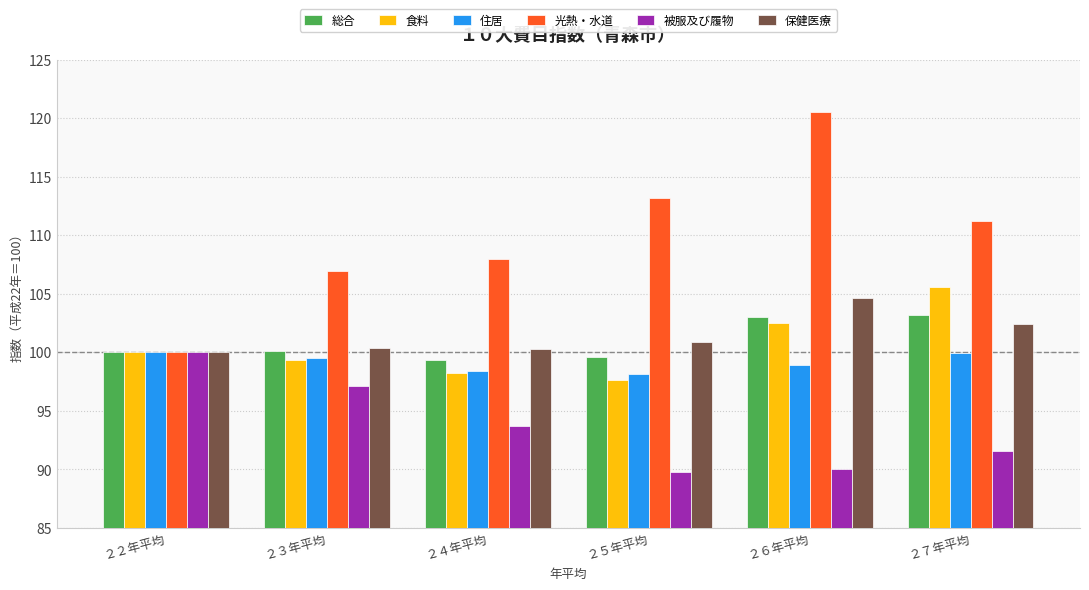

How many groups of bars are there?

6